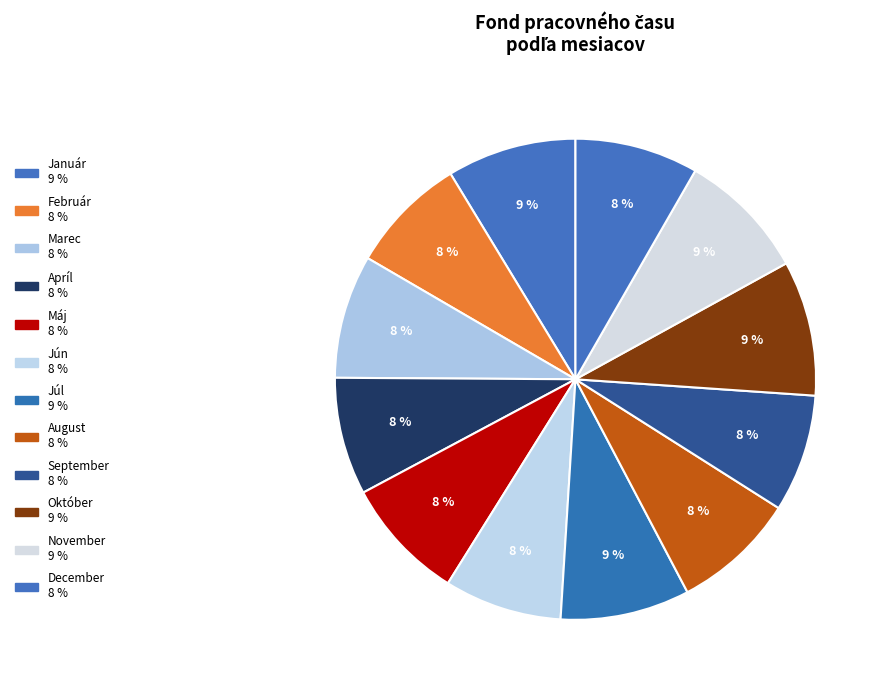

Count the number of slices in the pie.

12